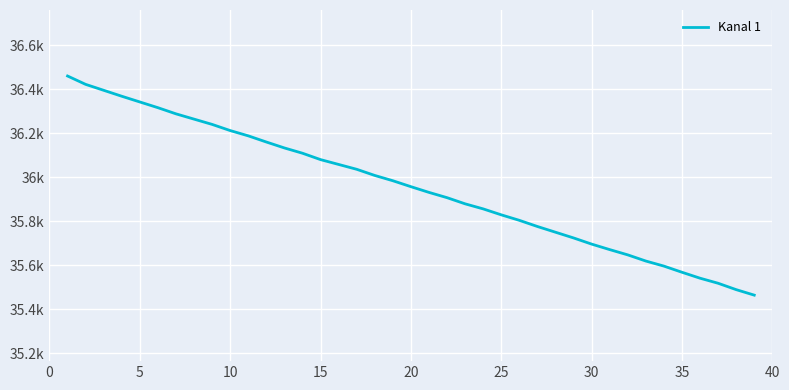

Does the chart display data point markers on the line(s)?

No